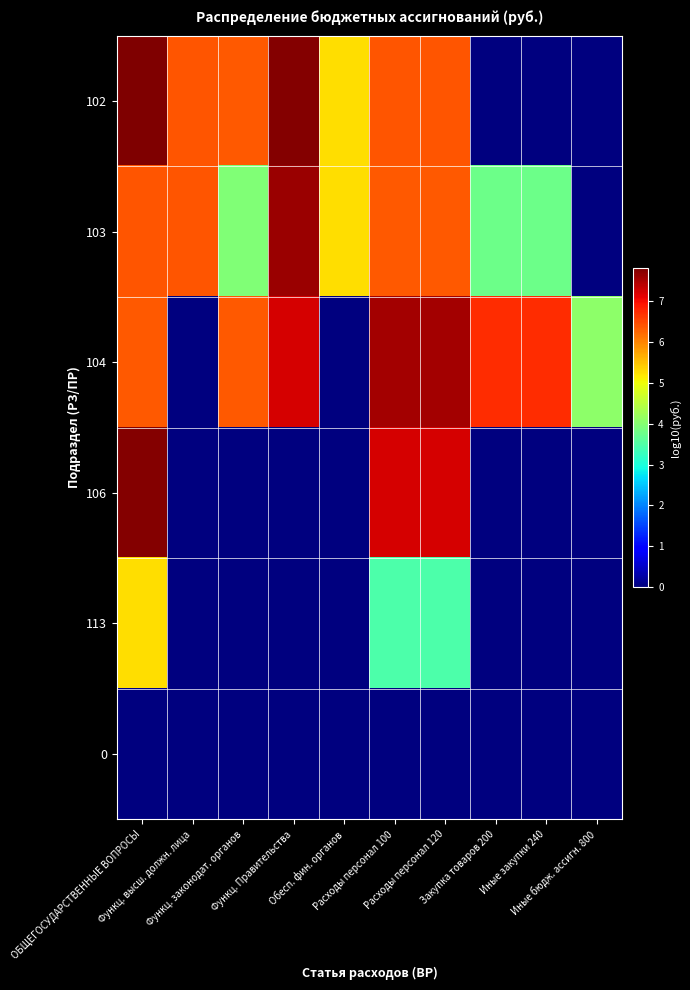

Count the number of categories in the chart.

10